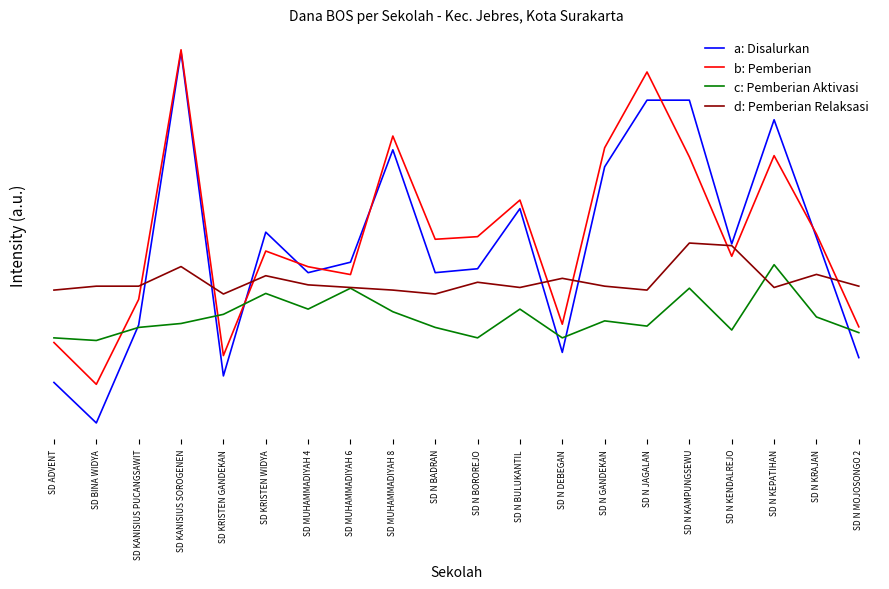

The value of d: Pemberian Relaksasi at SD KRISTEN GANDEKAN is 14107664. True or false?

False